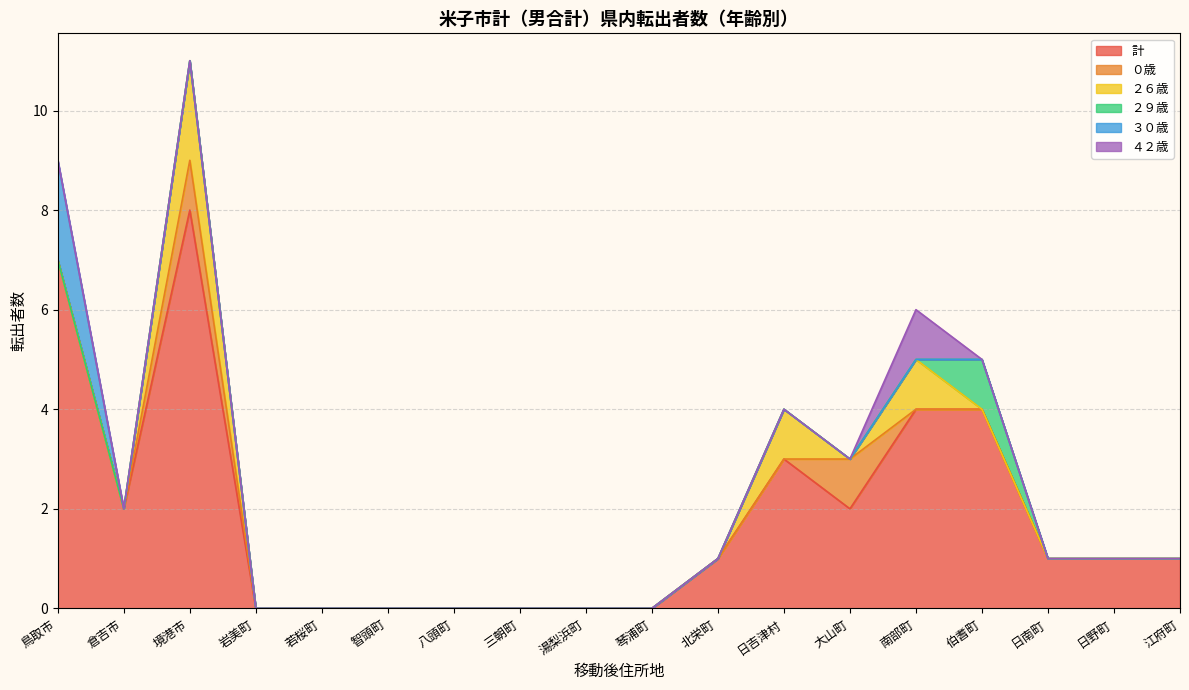

At which category is the sum across all series the highest?

境港市